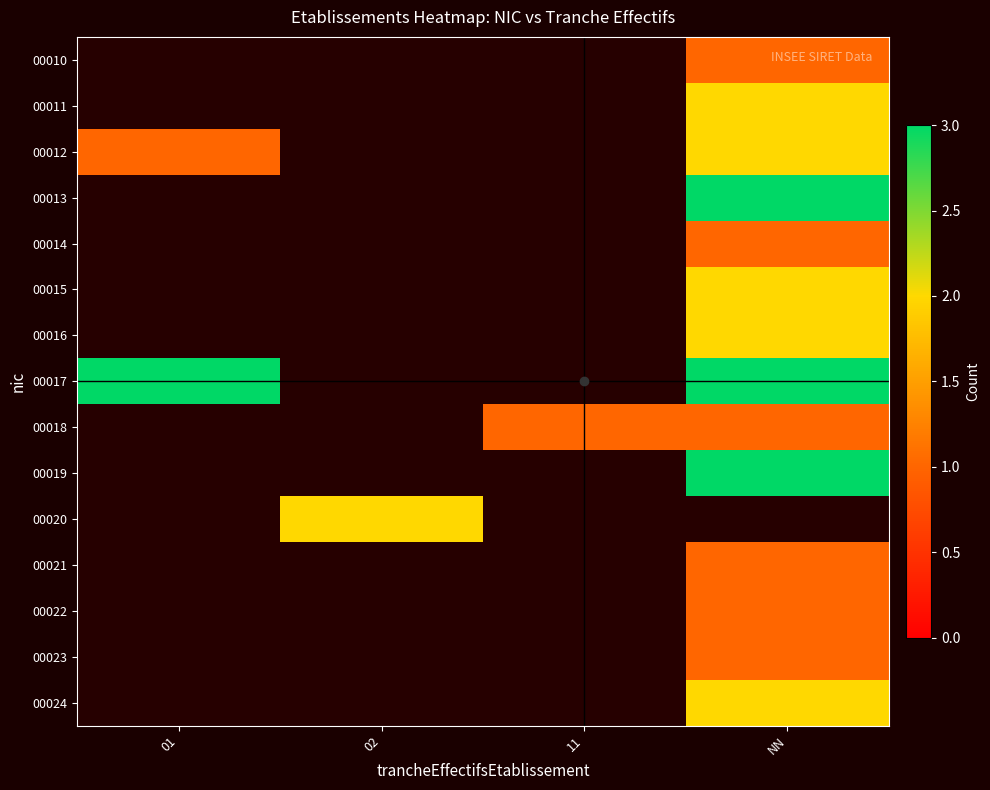

How many data points does each series have?

4